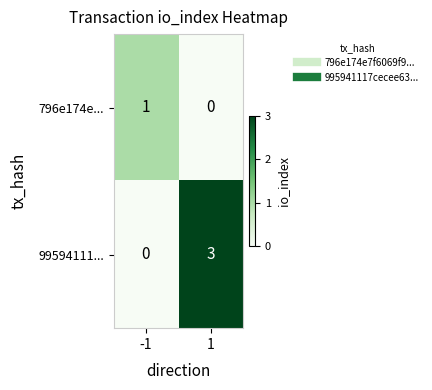

Which series changed the most between -1 and 1?

99594111...